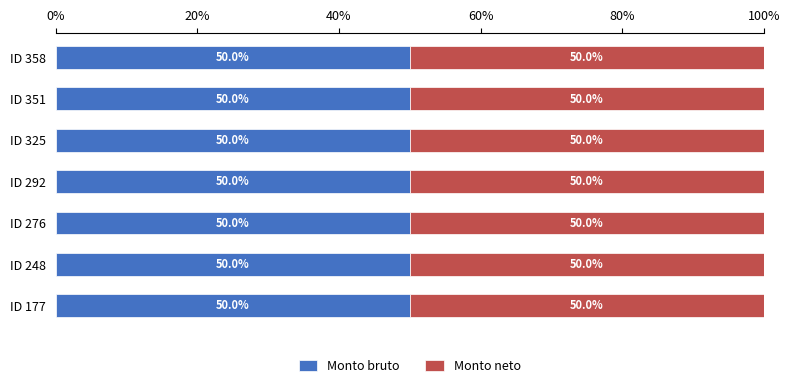

Reading left to right, transcribe all the data shown in this chart.

Monto bruto: 2690	3500	3500	3500	3500	3500	3500
Monto neto: 2690	3500	3500	3500	3500	3500	3500